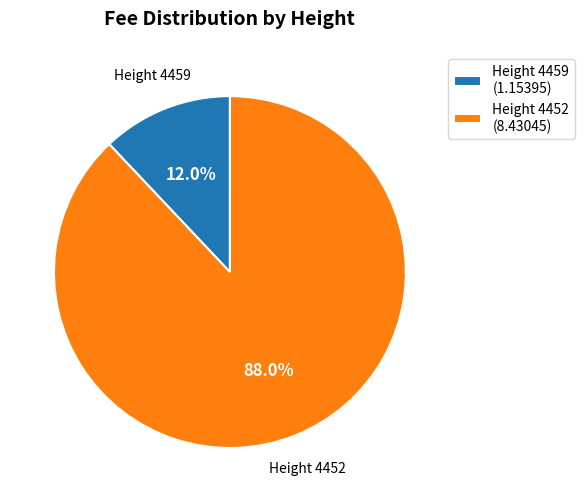

Which has a higher value, Height 4459 (1.15395) or Height 4452 (8.43045)?

Height 4452 (8.43045)